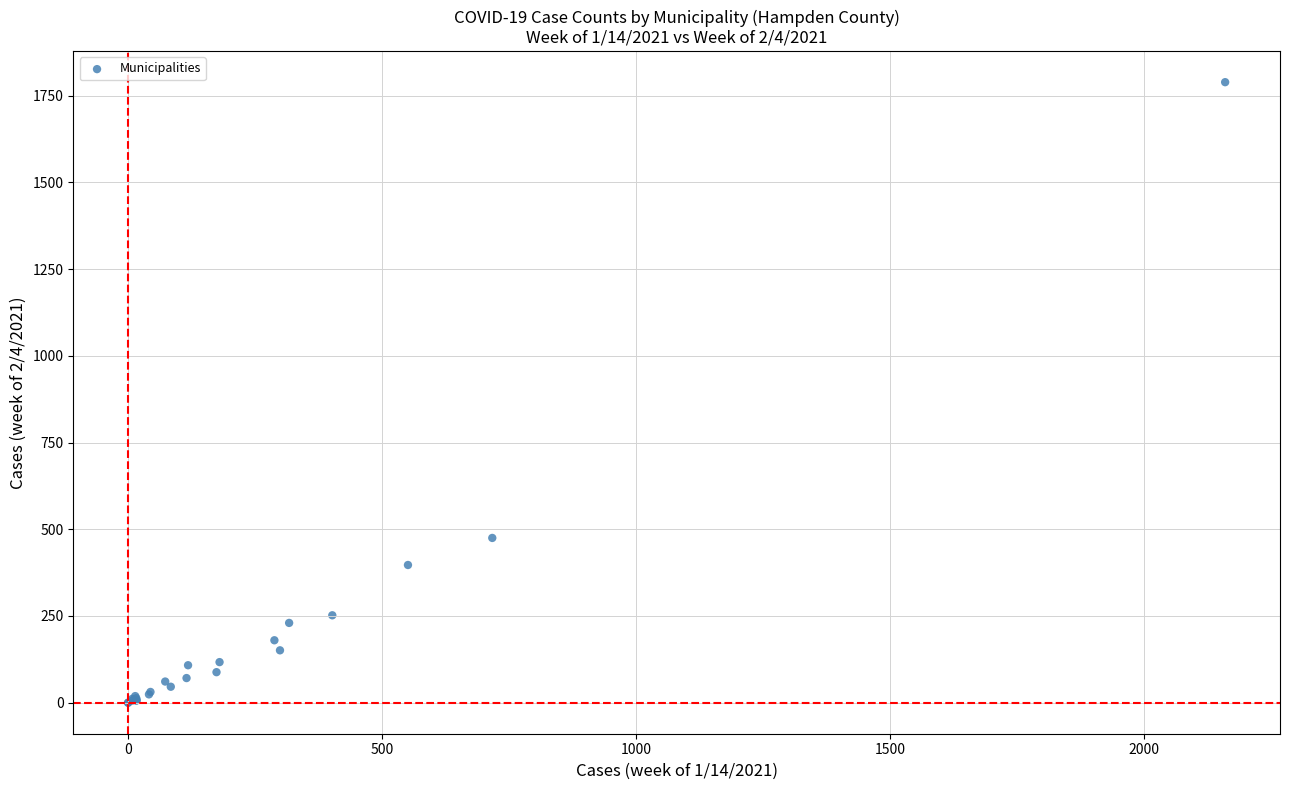

What Y value in the scatter plot is closest to 894?

475